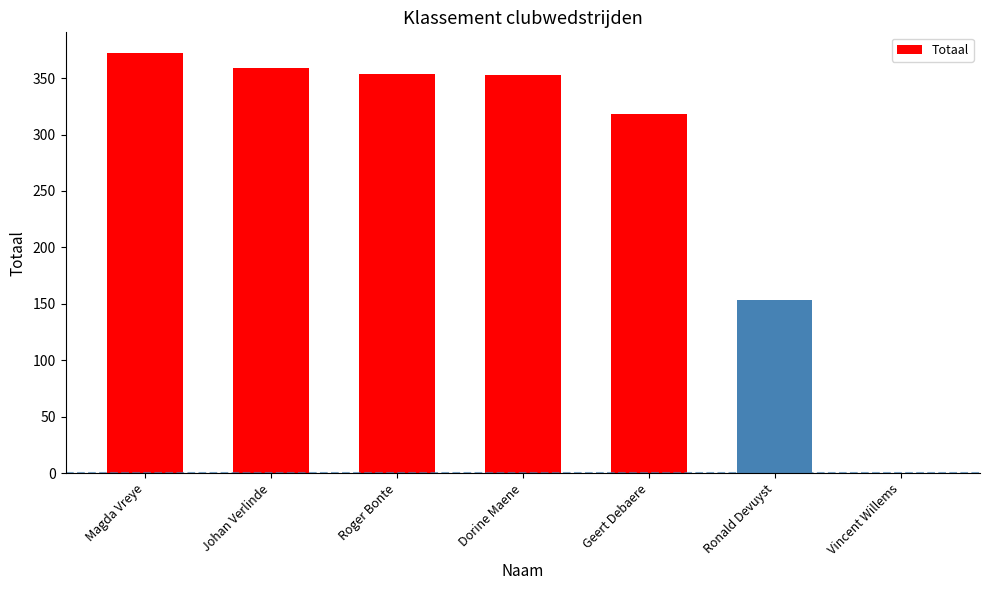

What is the sum of all values?

1909